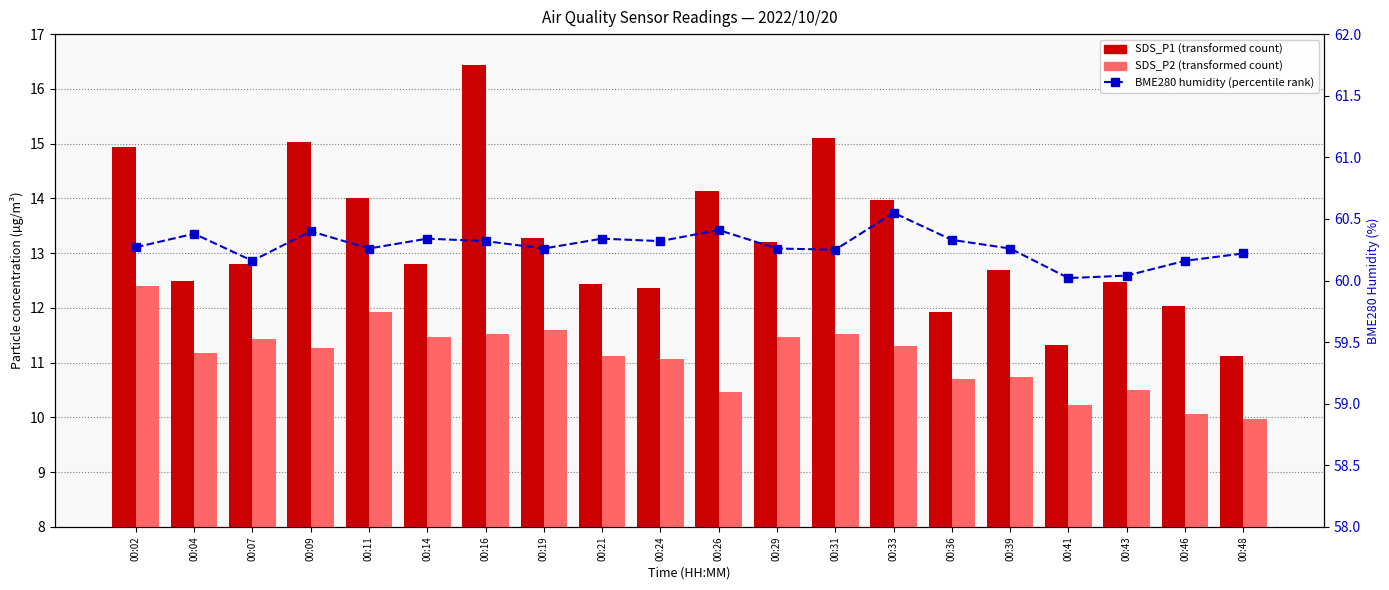

At 00:07, list the series in order from largest to smallest.

BME280_humidity, SDS_P1, SDS_P2